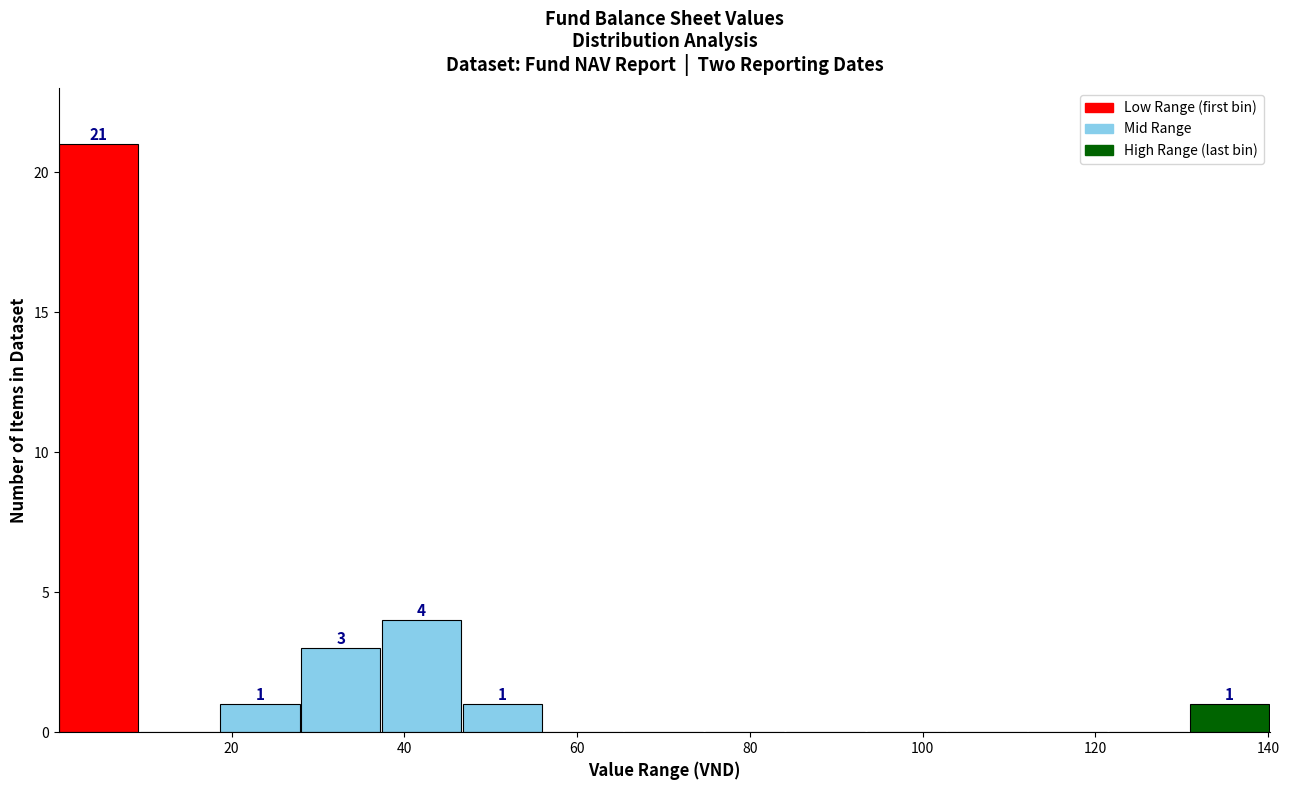

Over which range of the x-axis is the bar tallest?

0 to 10